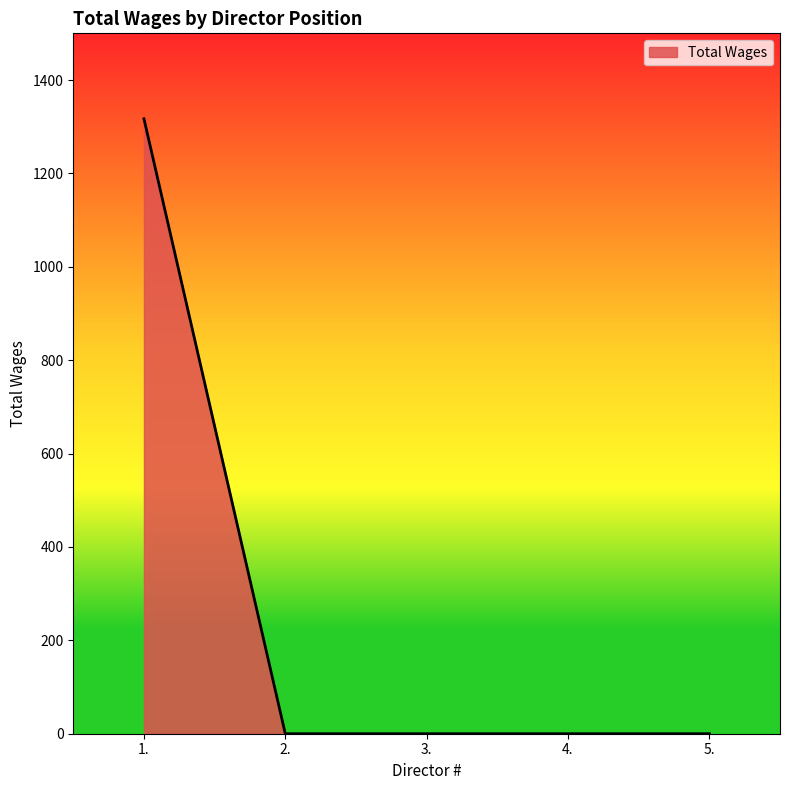

The value at 3. is 0. True or false?

True